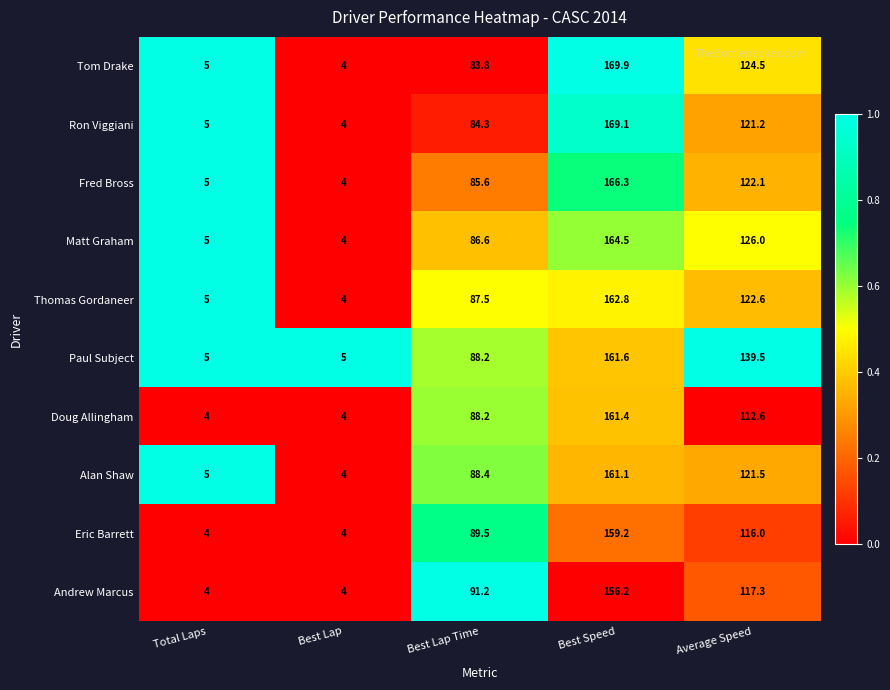

Which series has the largest total across all categories?

Paul Subject